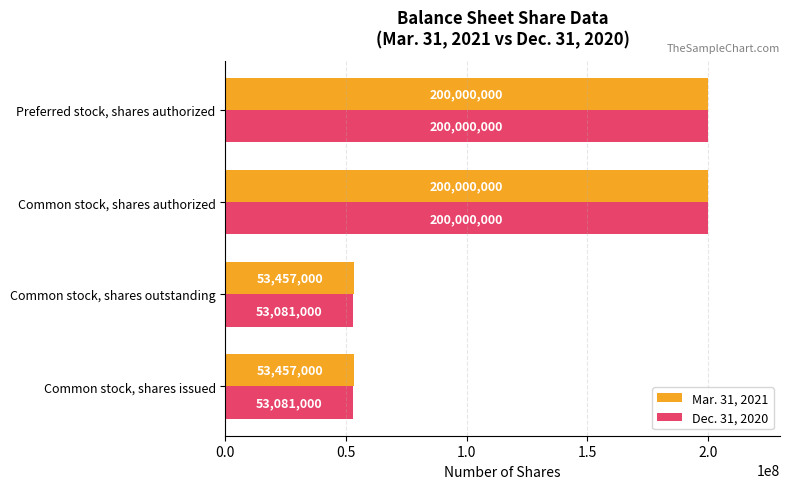

What is the sum of all Dec. 31, 2020 values?

506162000